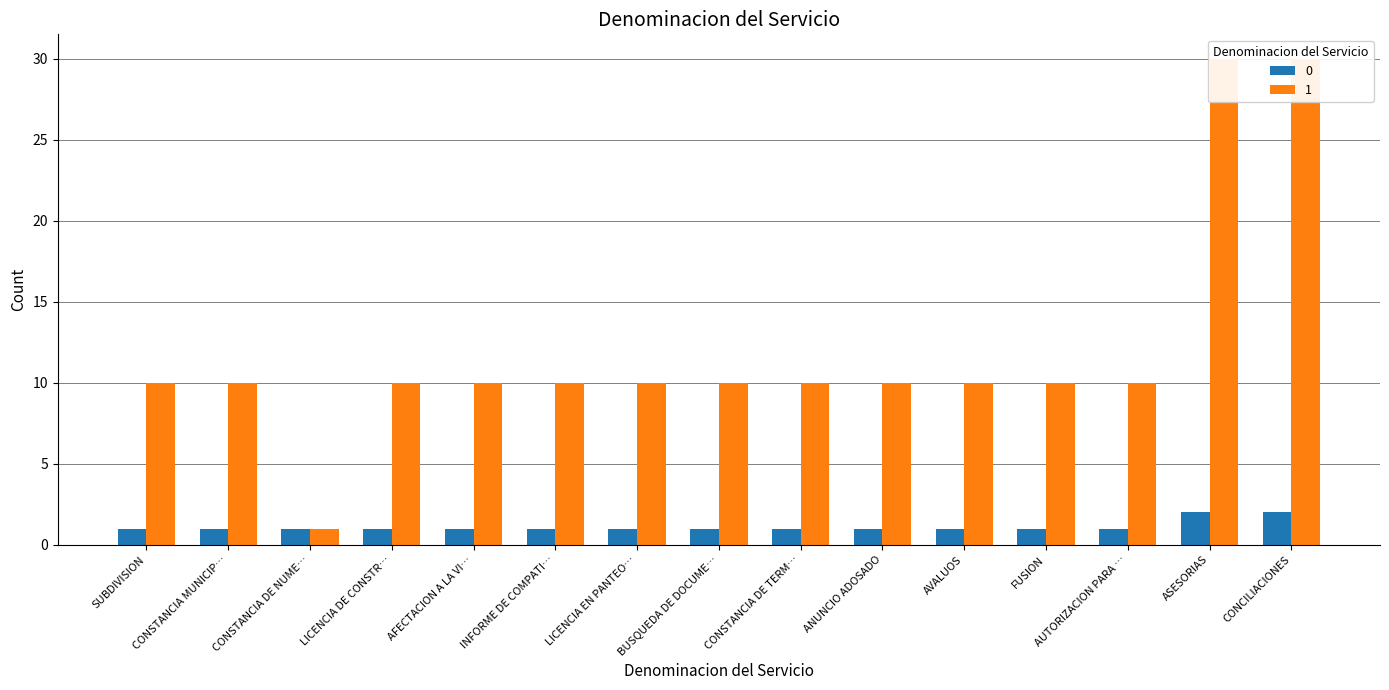

What is the difference between the highest and lowest values at ANUNCIO ADOSADO?

9